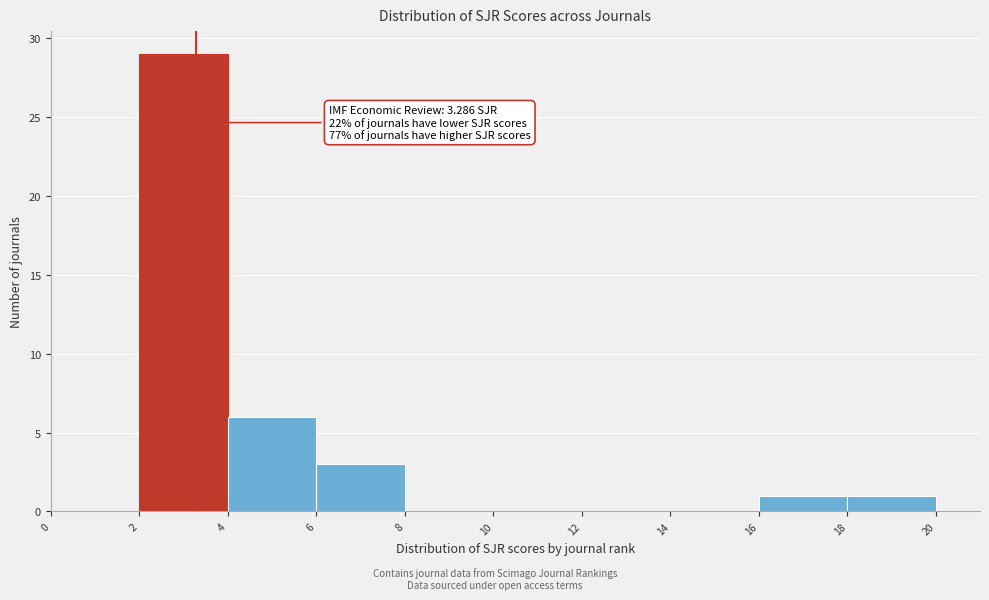

Which range on the x-axis has the tallest bar?

2 to 4